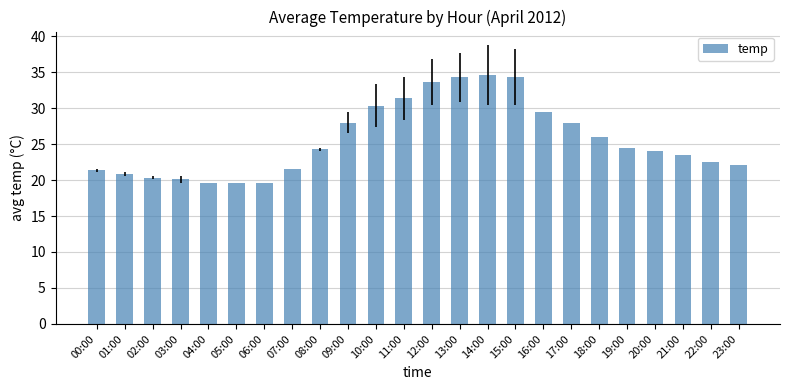

What is the sum of all values?

613.6